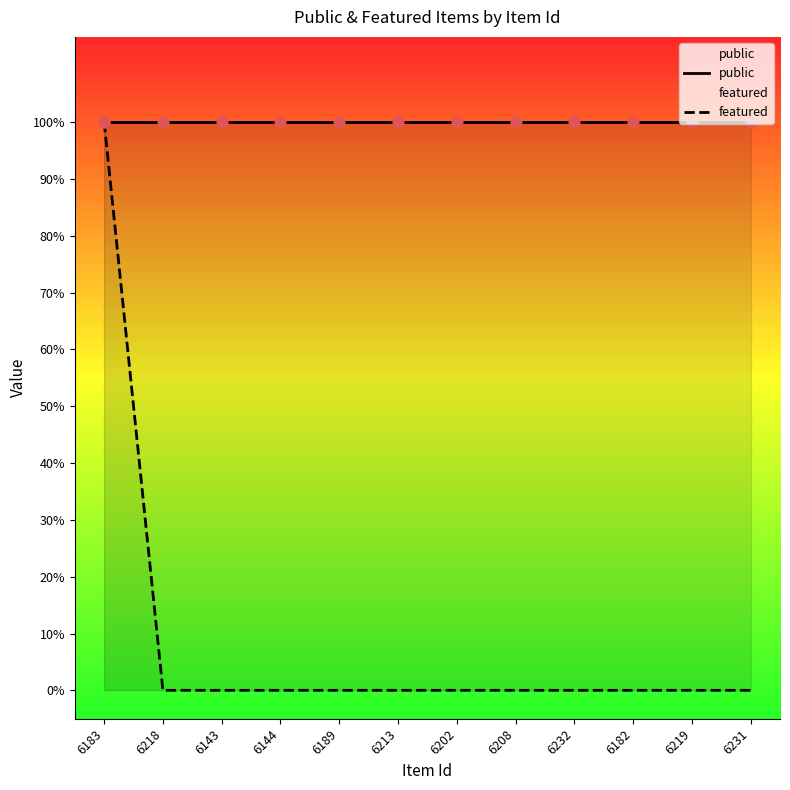

What is the total value across all series at 6208?

1